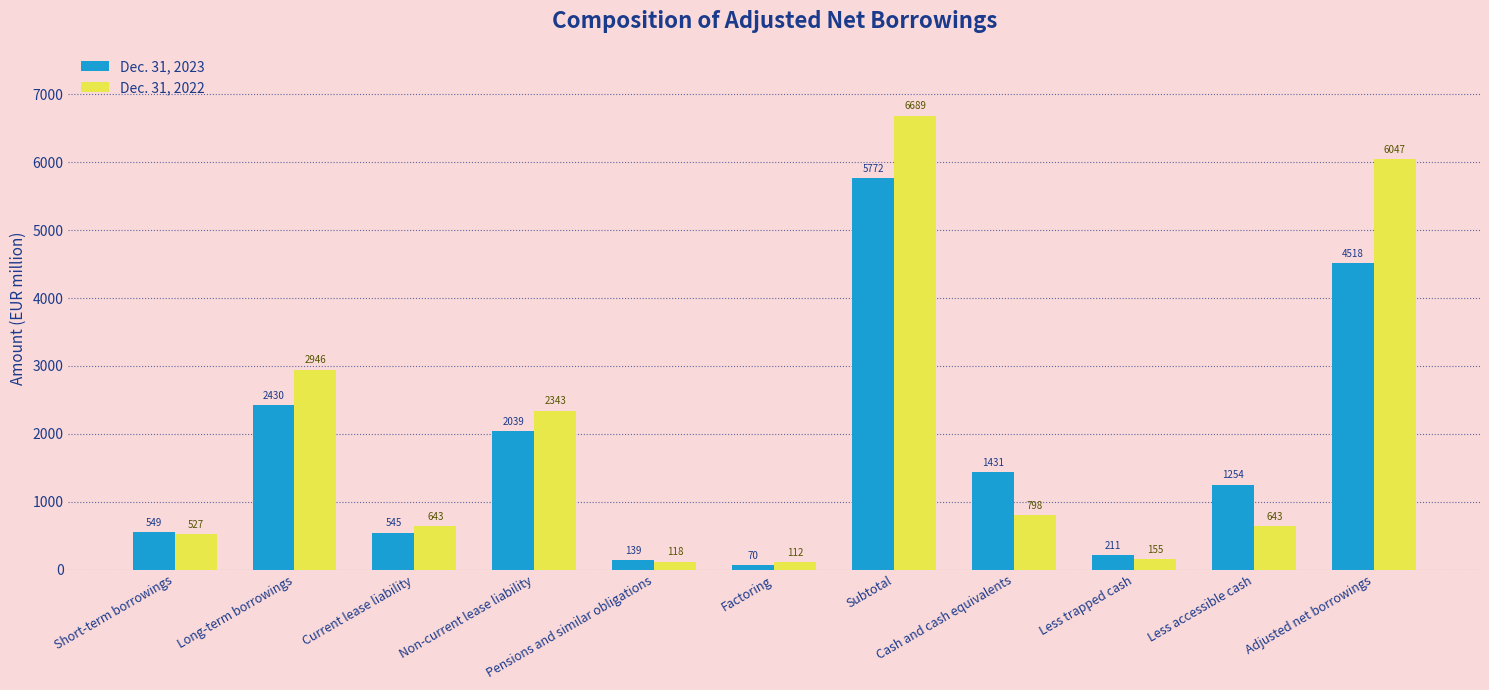

How many bars are there in each group?

2